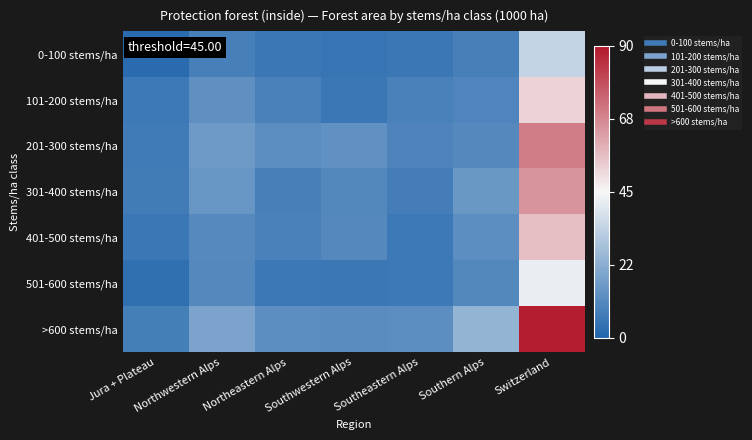

Which series has the largest total across all categories?

>600 stems/ha